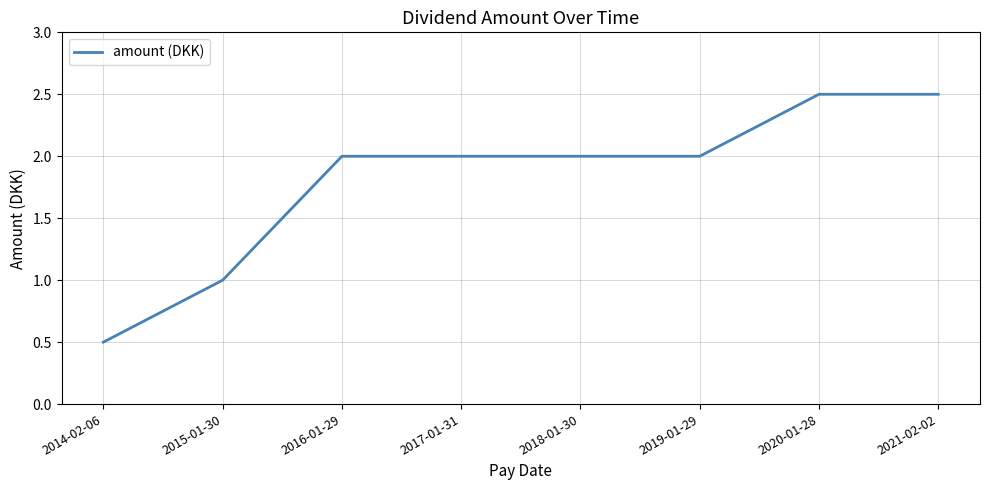

Where is the data nearest to the value 1?

2015-01-30